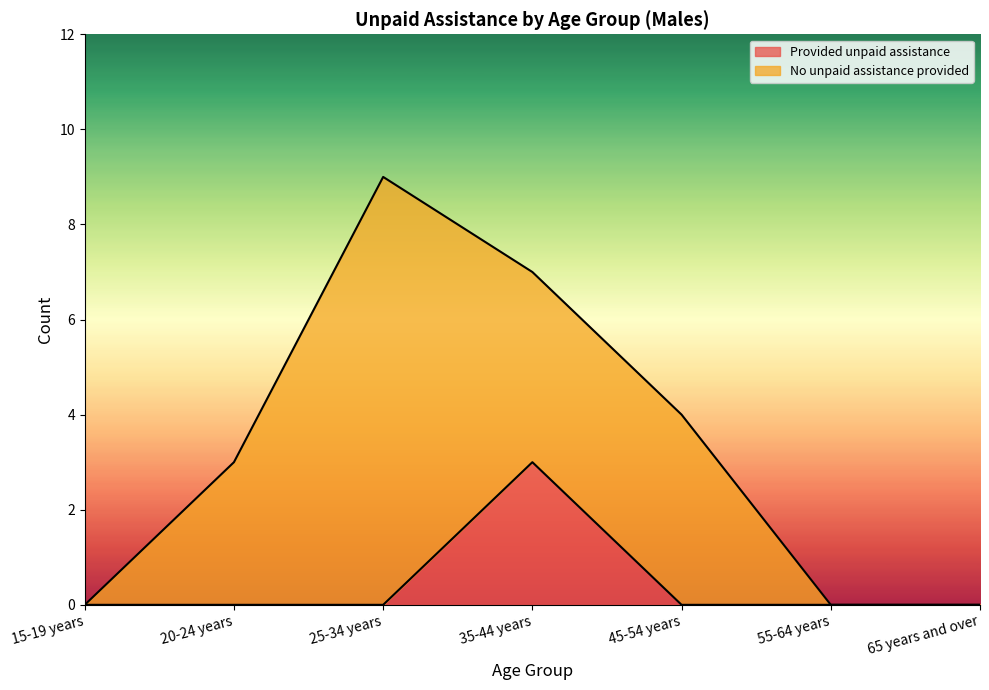

What position from the left is 15-19 years?

1